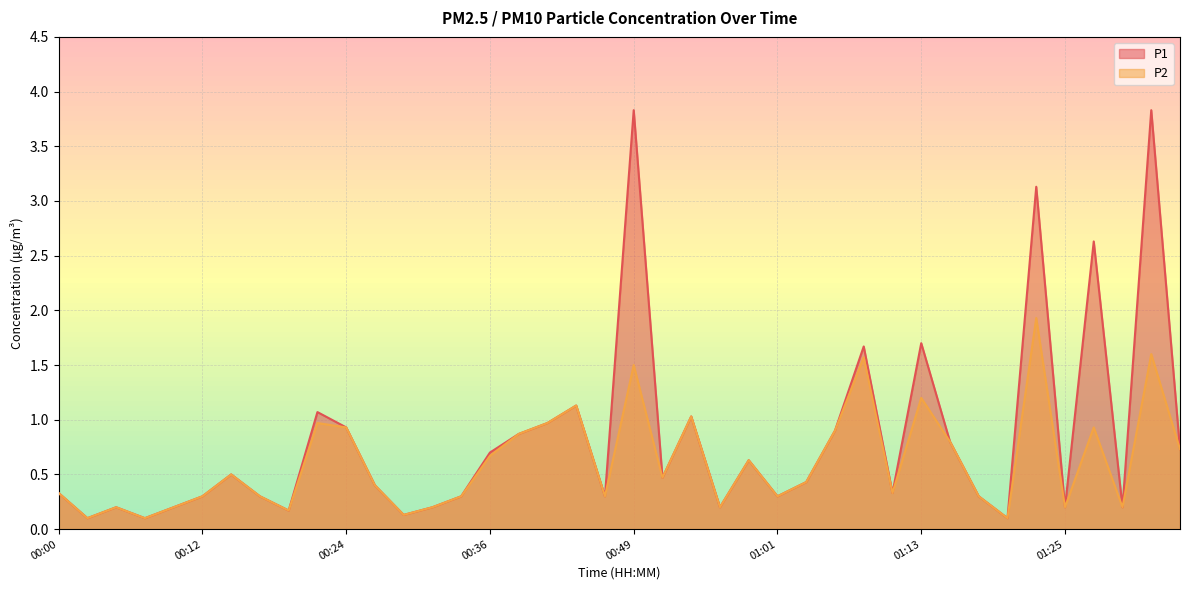

In P1, how many points are lower than both neighbors (excluding endpoints)?

12